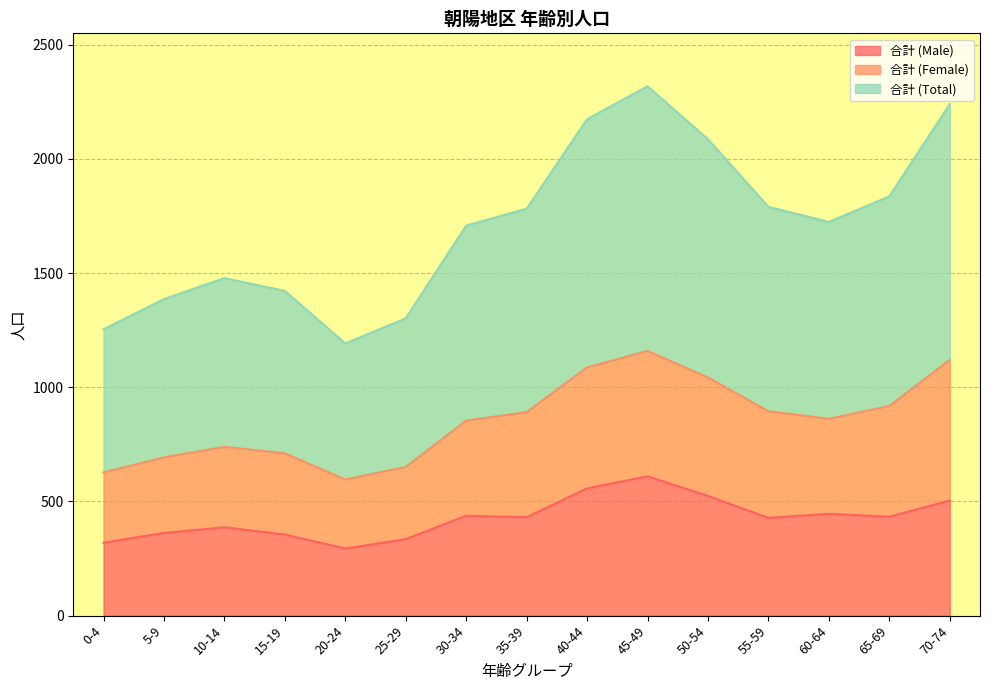

Is the value of 合計 (Male) at 55-59 greater than the value of 合計 (Total) at 60-64?

No